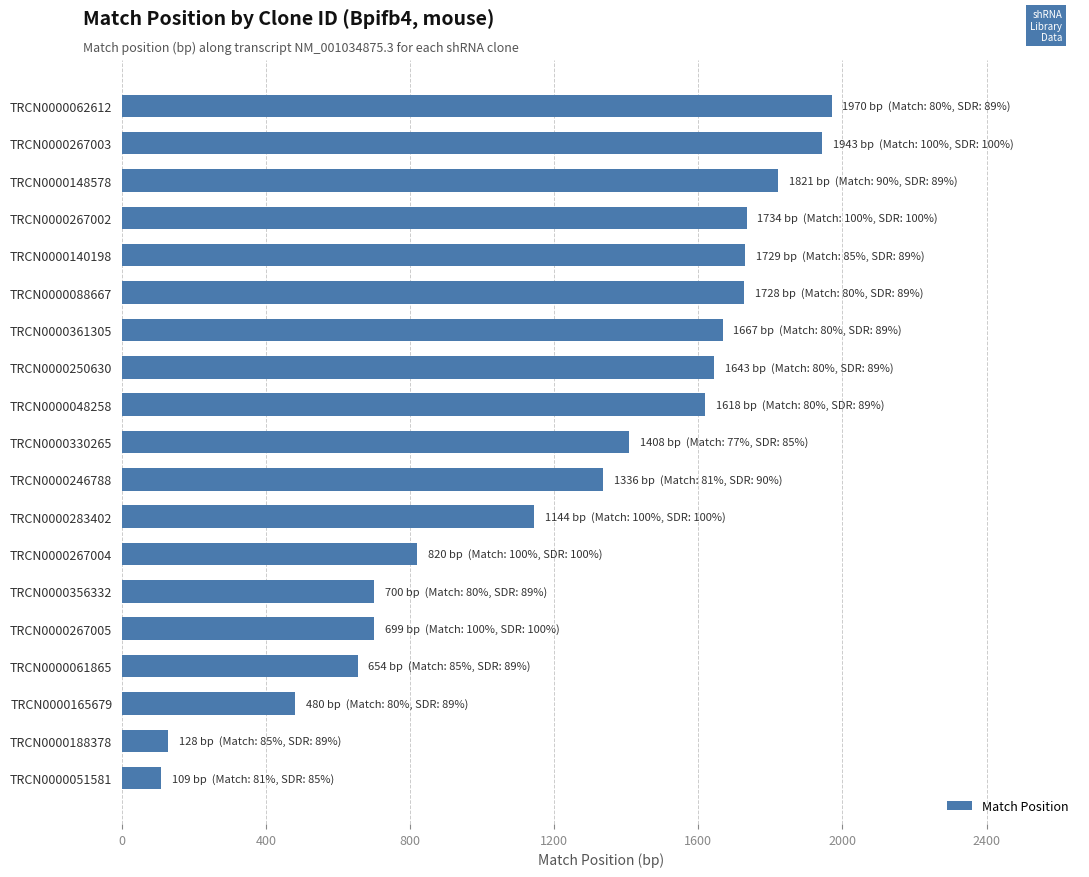

Is it true that the value at TRCN0000165679 is 480?

True